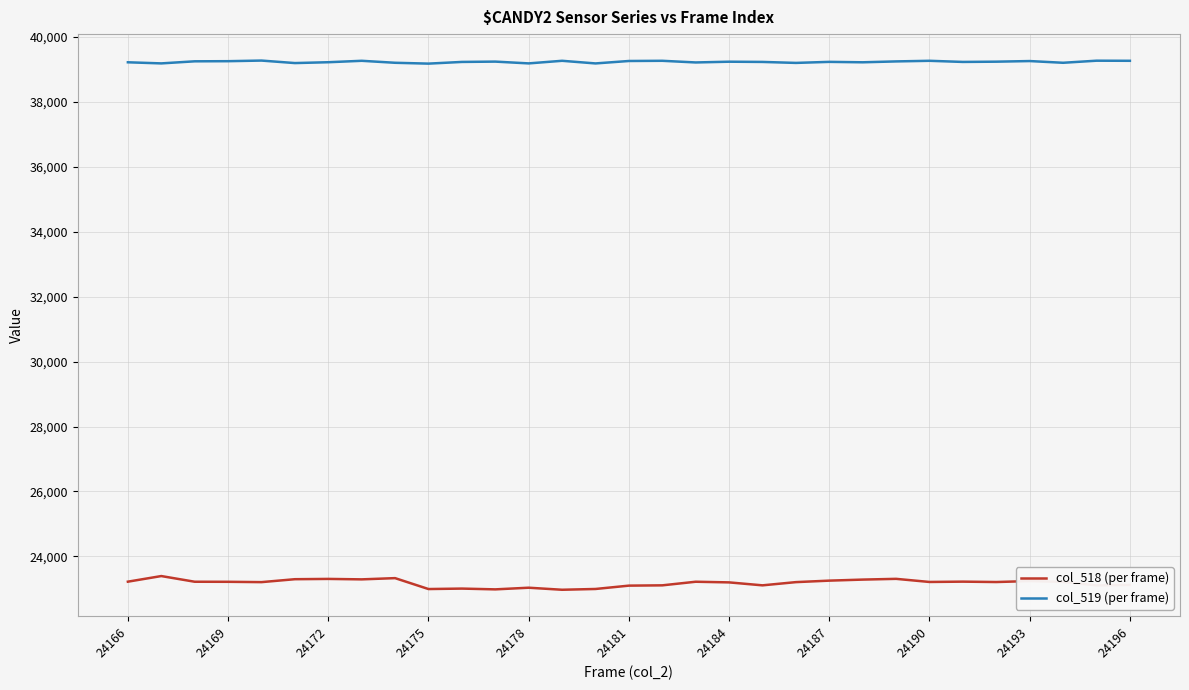

Which series has the widest spread of values?

col_518 (per frame)